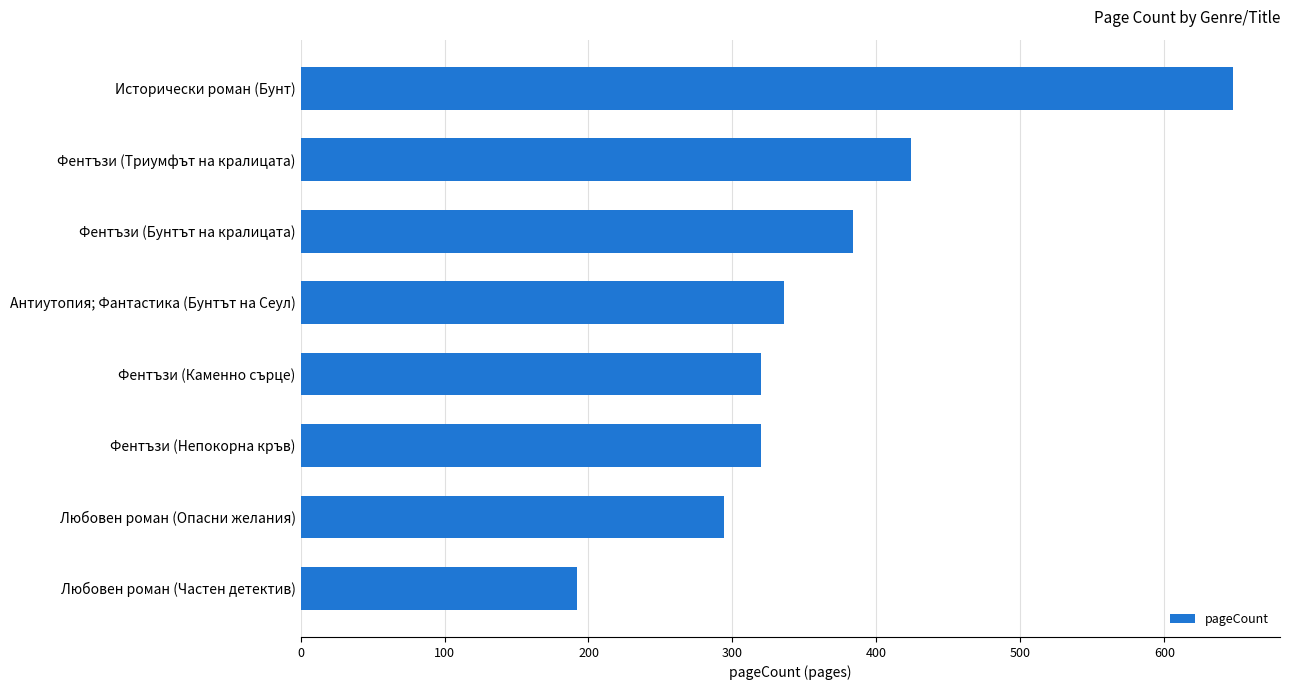

Reading bottom to top, transcribe all the data shown in this chart.

Любовен роман (Частен детектив)=192	Любовен роман (Опасни желания)=294	Фентъзи (Непокорна кръв)=320	Фентъзи (Каменно сърце)=320	Антиутопия; Фантастика (Бунтът на Сеул)=336	Фентъзи (Бунтът на кралицата)=384	Фентъзи (Триумфът на кралицата)=424	Исторически роман (Бунт)=648